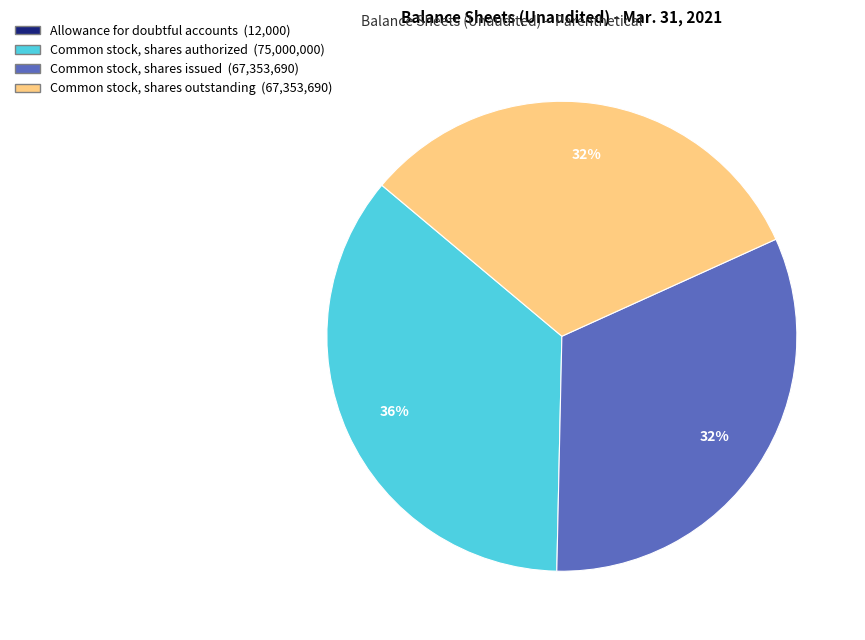

Is Common stock, shares issued the majority of the pie?

No